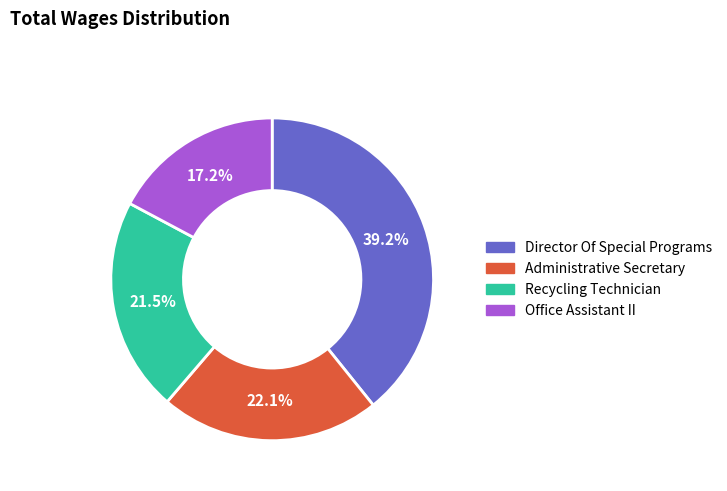

Combined, do Office Assistant II and Recycling Technician account for over 50%?

No